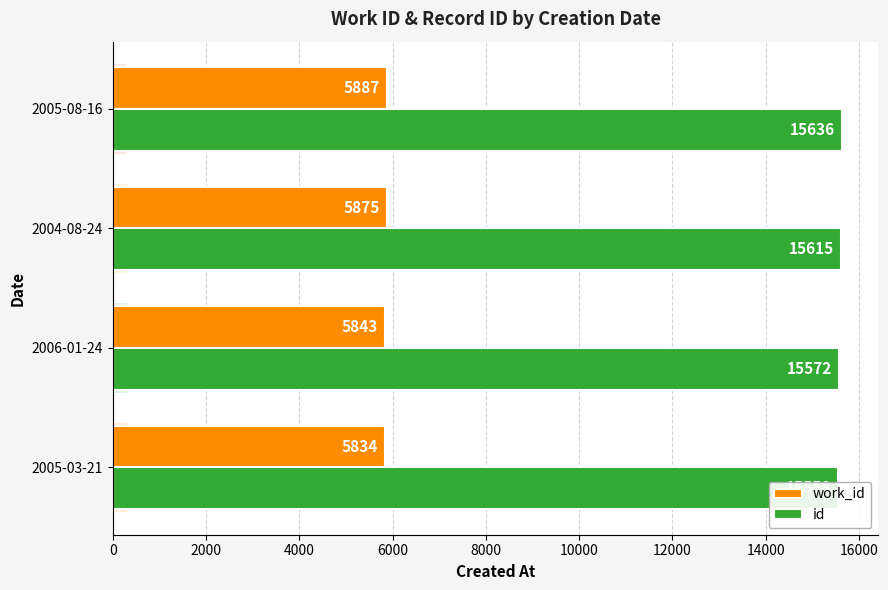

What is the minimum value shown in the chart?

5834